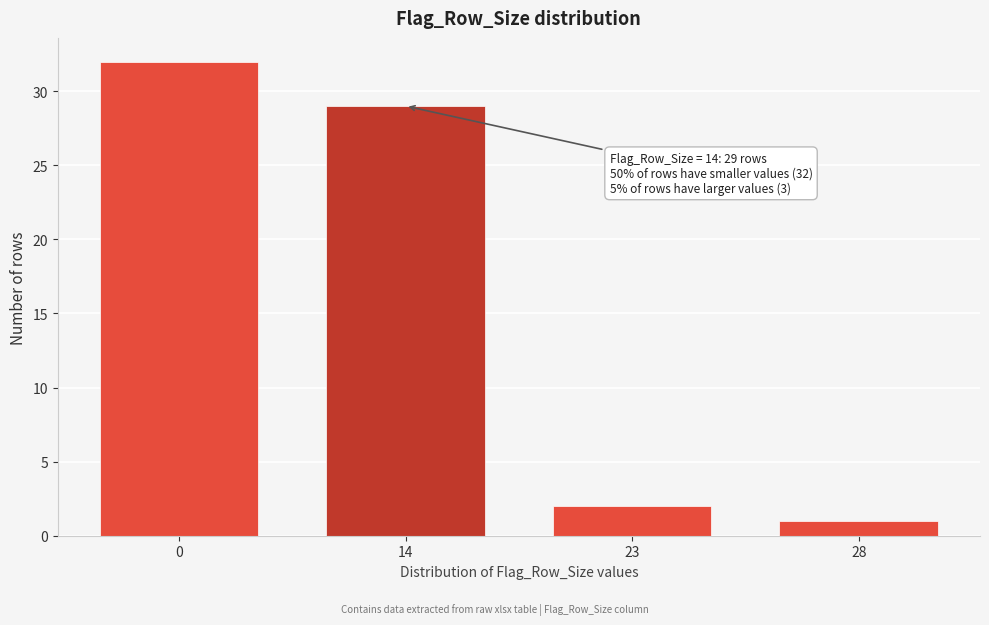

Reading left to right, transcribe all the data shown in this chart.

32	29	2	1